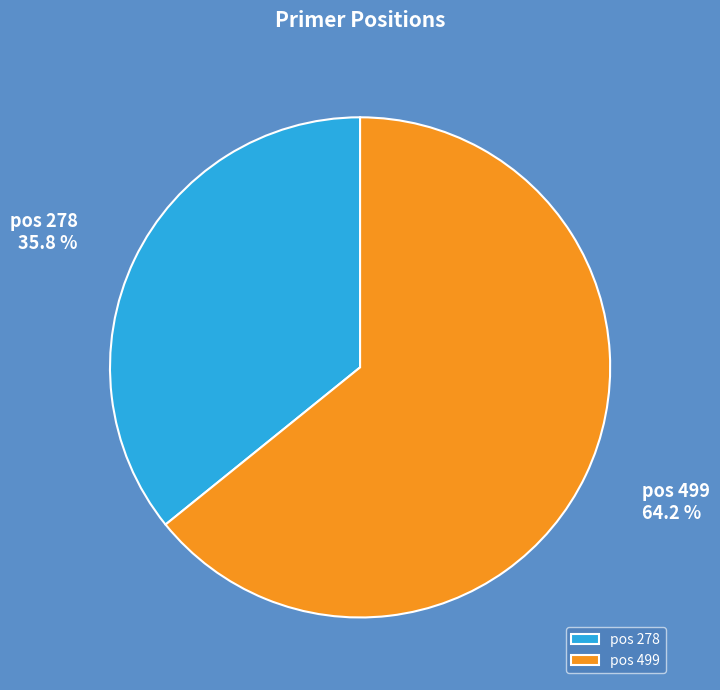

Which slice is the largest?

pos 499